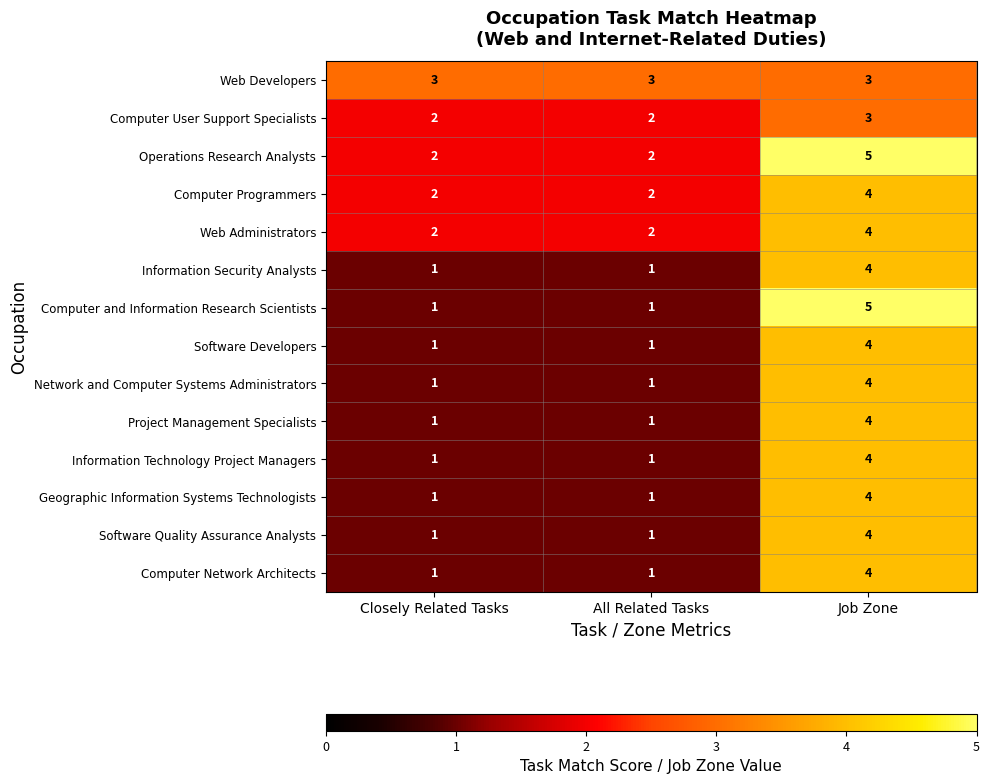

At which category does the chart reach its peak across all series?

Job Zone